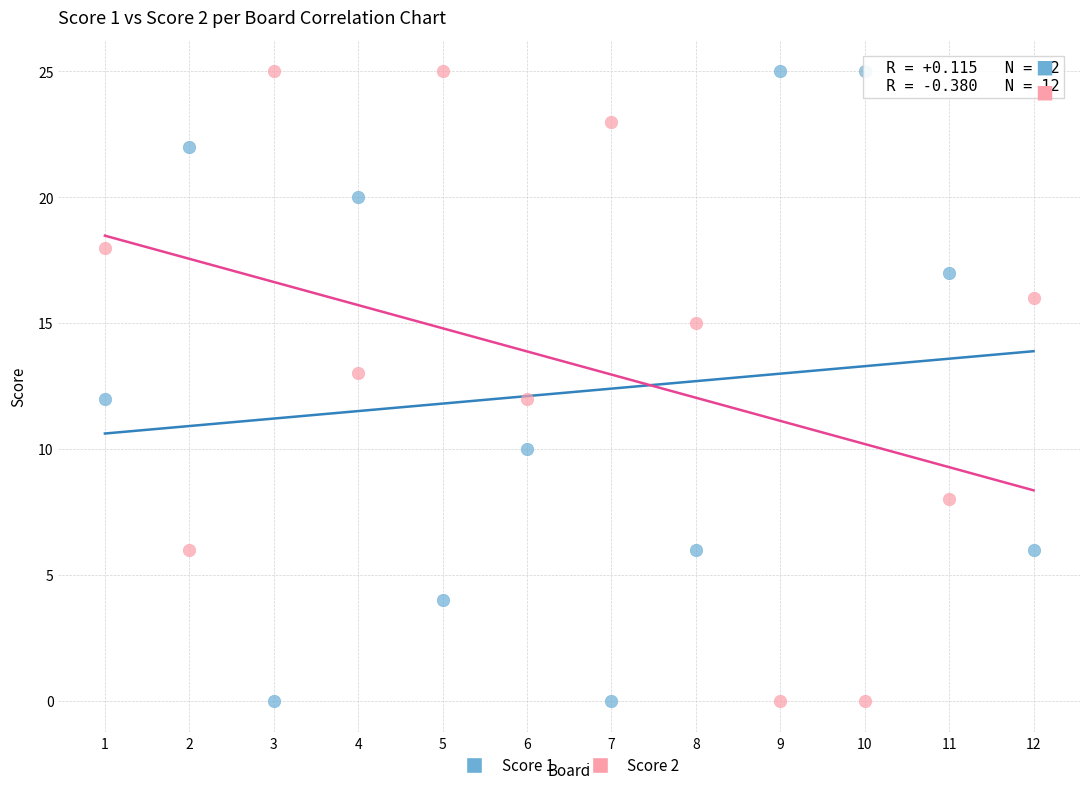

What is the X range (max minus min) for the scatter plot?

11